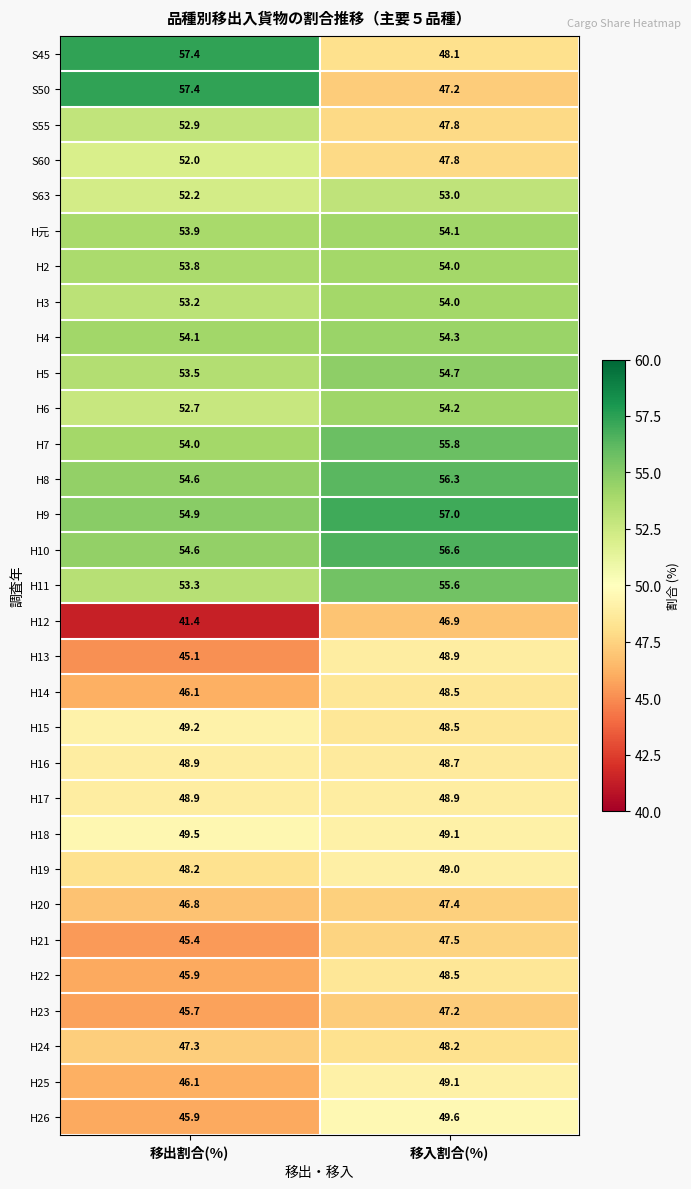

What is the sum of the S60 values at 移入割合(%) and 移出割合(%)?

99.8